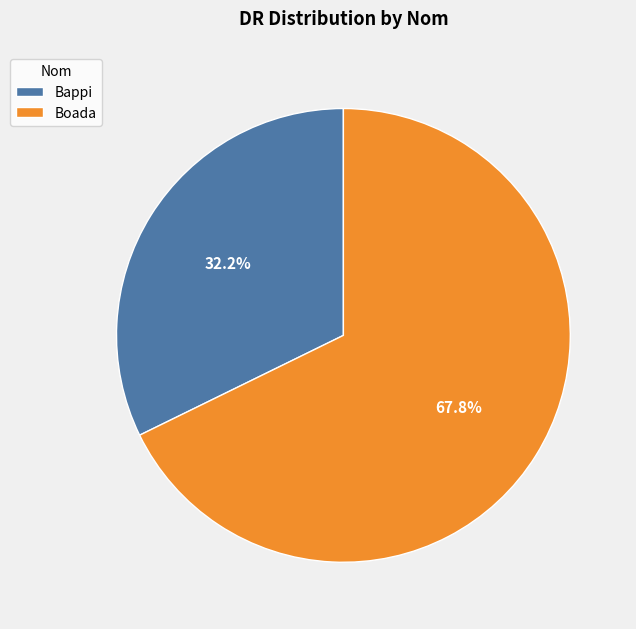

How much of the chart is everything except Bappi?

67.8%